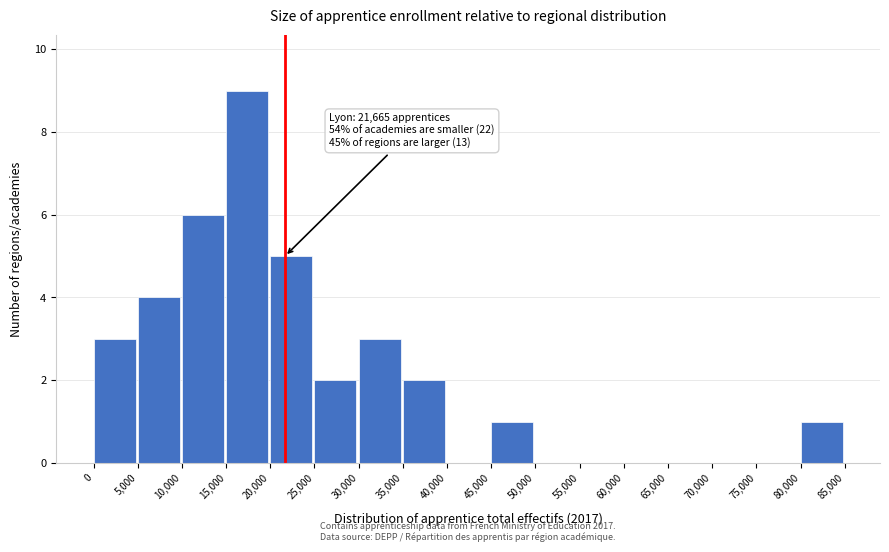

Which range on the x-axis has the tallest bar?

15,000 to 20,000